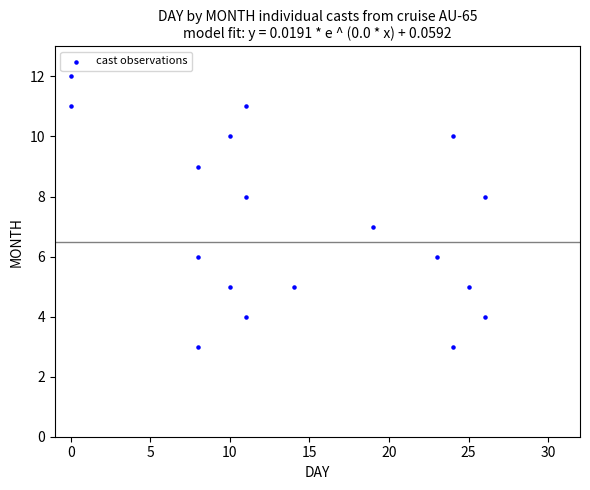

What is the range of X values (max minus min)?

26